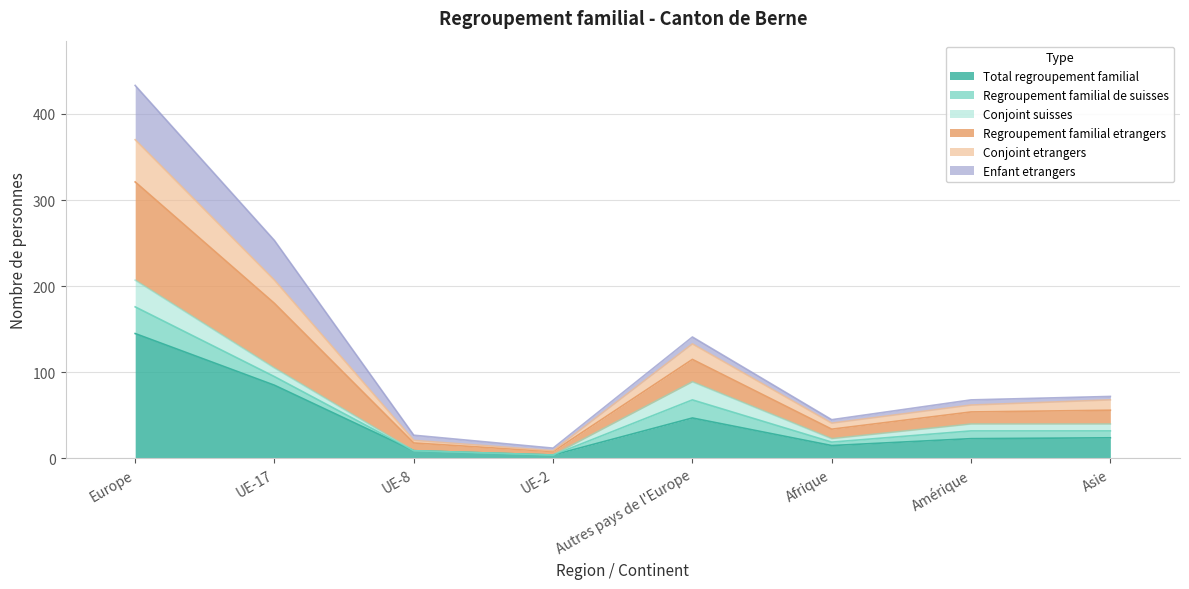

True or false: Total regroupement familial and Regroupement familial etrangers cross at least once.

False